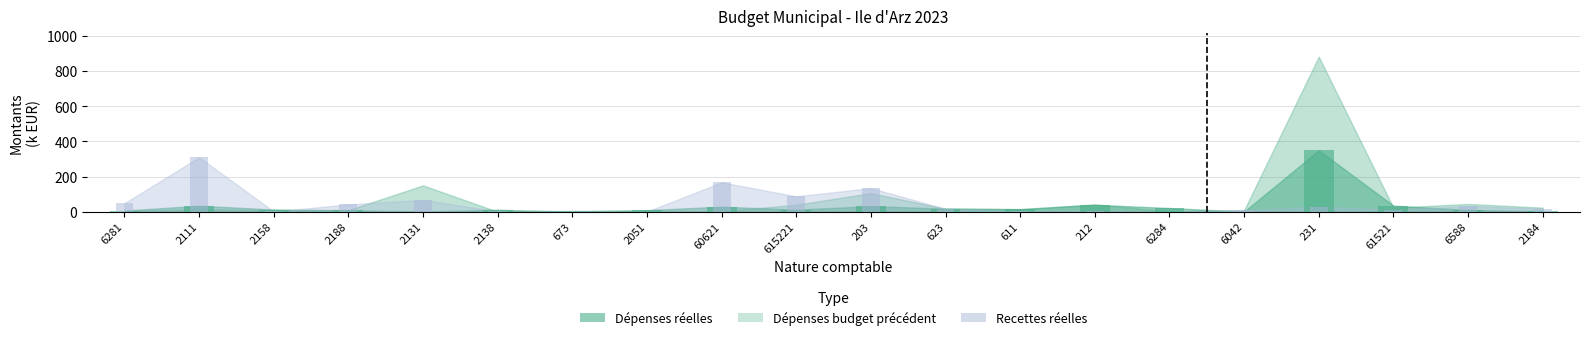

What is the smallest value displayed?

0.9